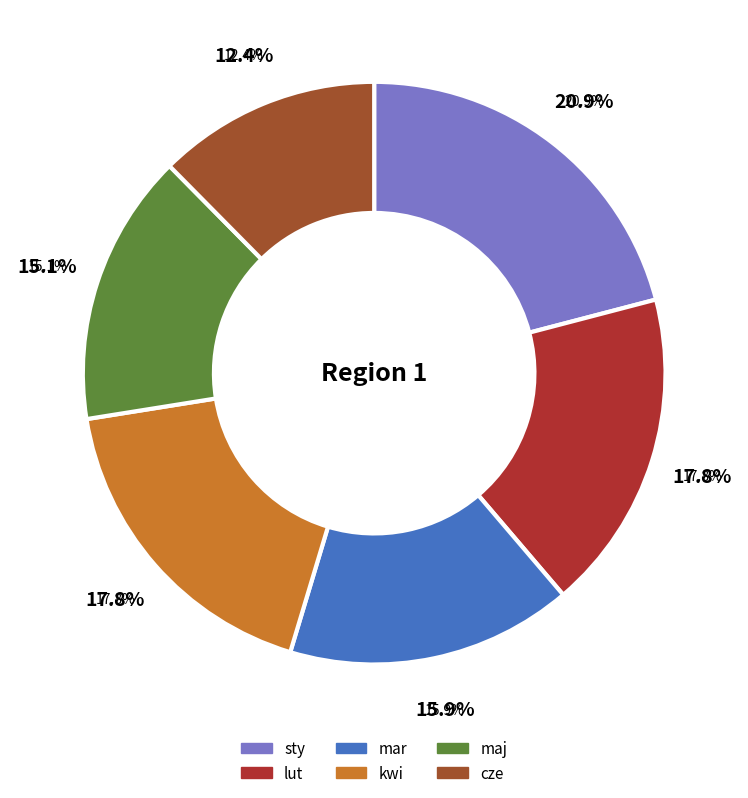

To the nearest percent, what portion does maj represent?

15%